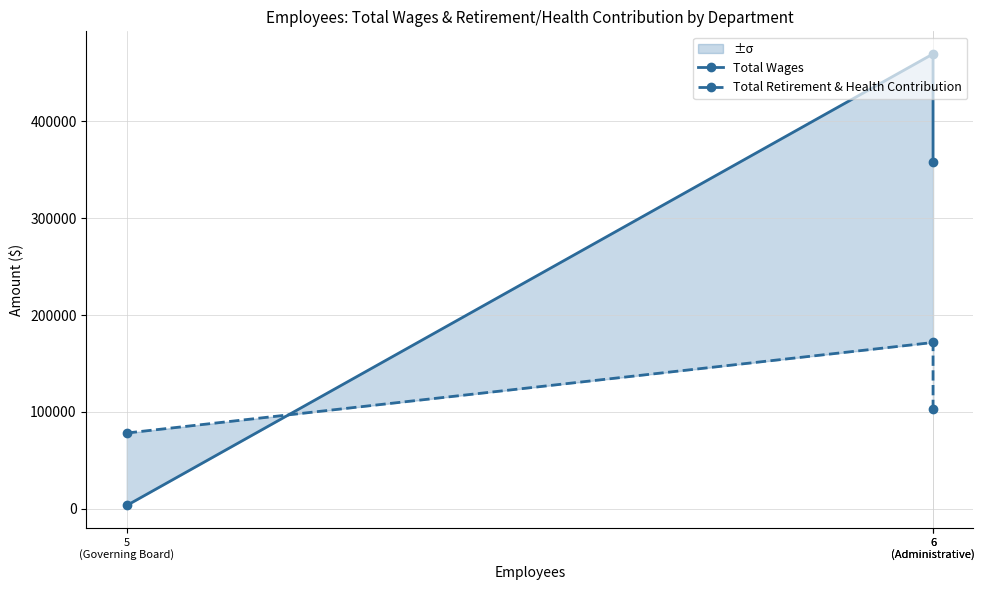

What is the label of the 2nd point from the left?

6
(Administrative)